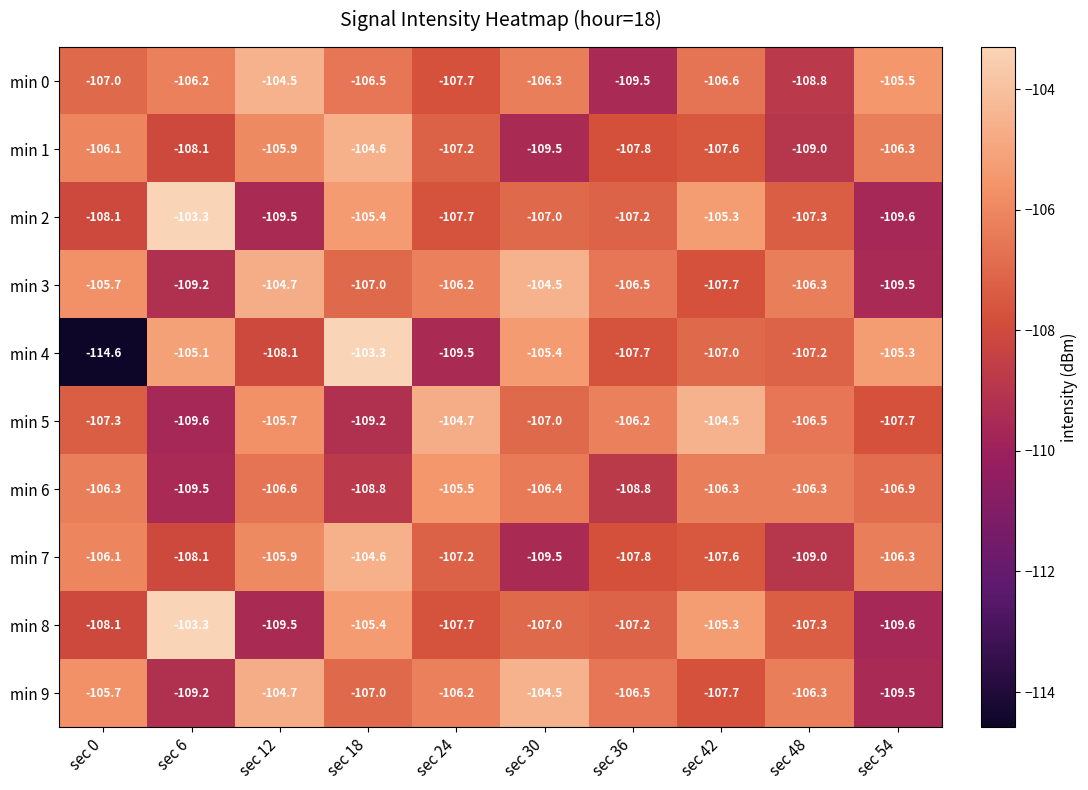

What is the sum of the min 2 values at sec 36 and sec 0?

-215.3